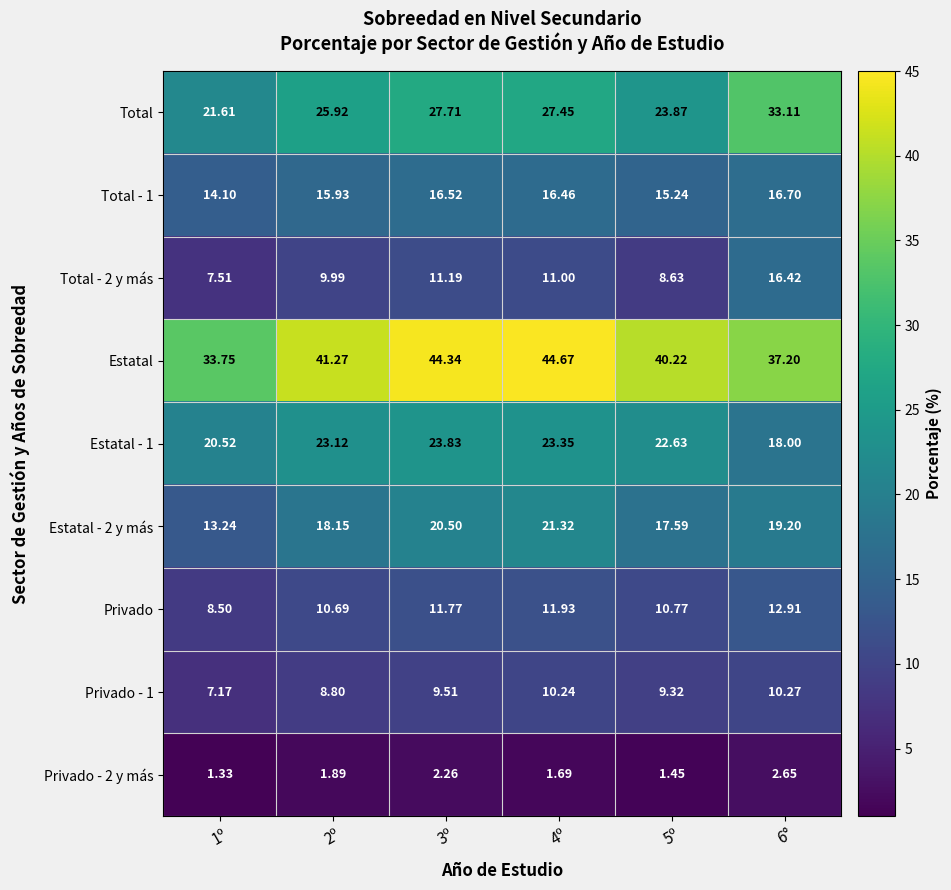

Which series has the widest spread of values?

Total